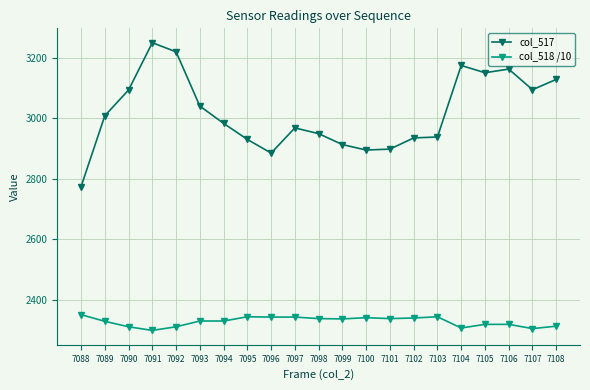

At which category does col_518 /10 reach its first local valley?

7091